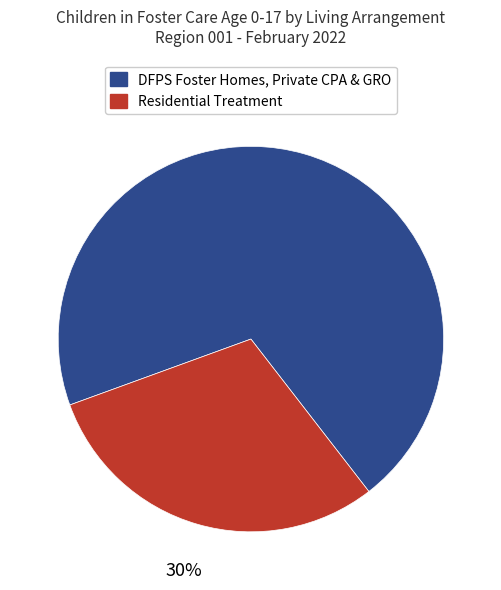

To the nearest percent, what is the difference between the largest and smallest slice percentages?

40%